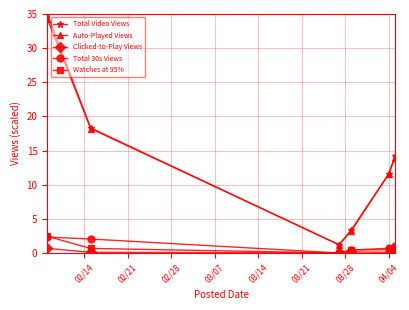

Which series has the widest spread of values?

Total Video Views